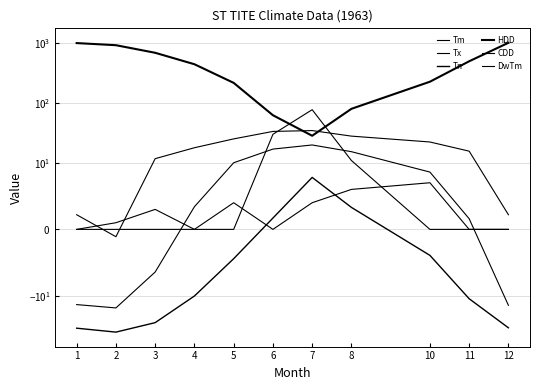

Which series changed the most between 8 and 12?

HDD